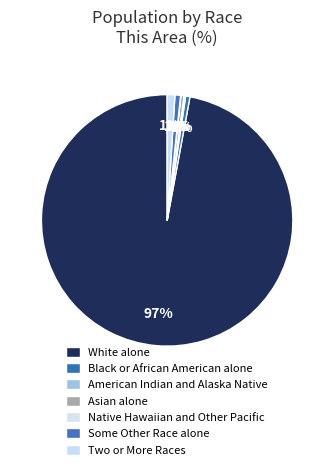

How much of the chart is everything except Two or More Races?

99.0%